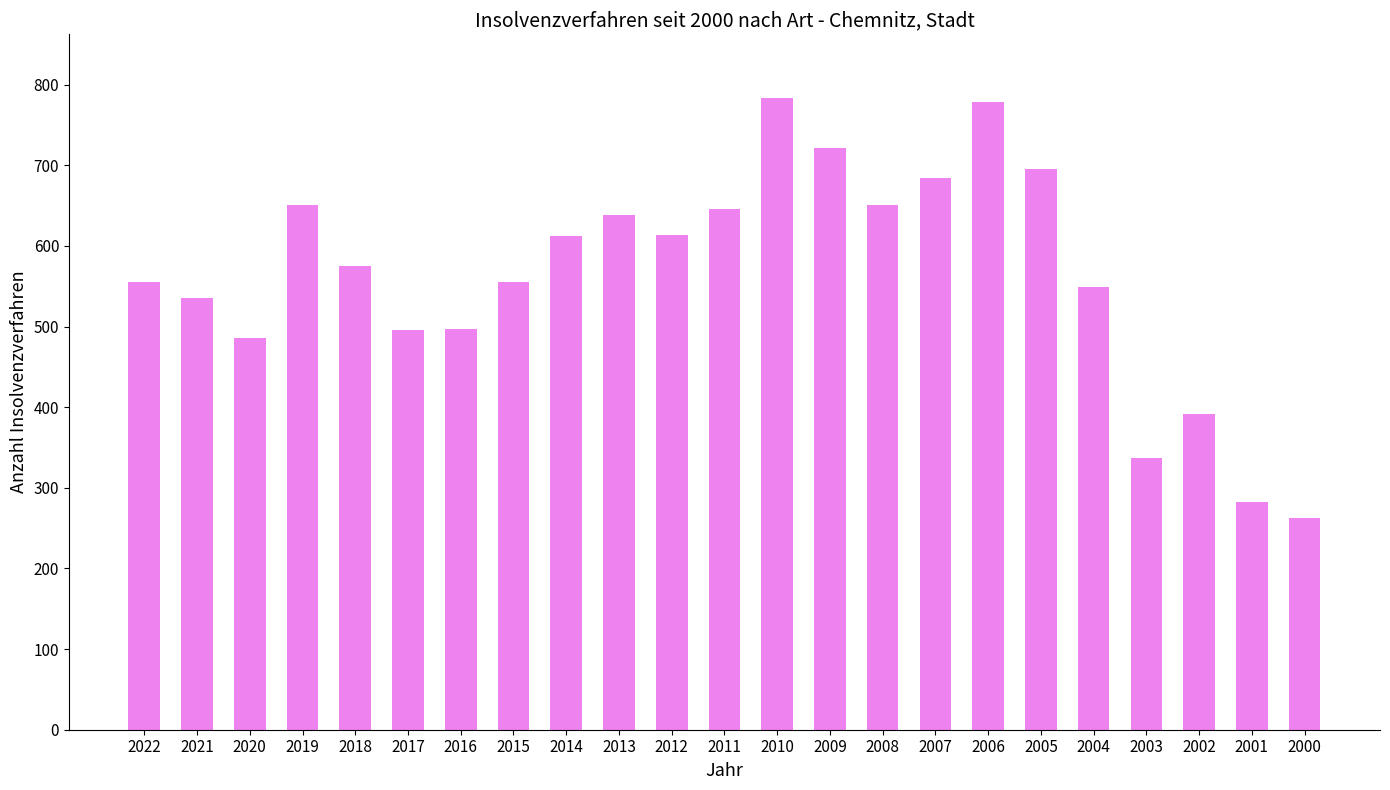

Between 2009 and 2019, which is larger?

2009